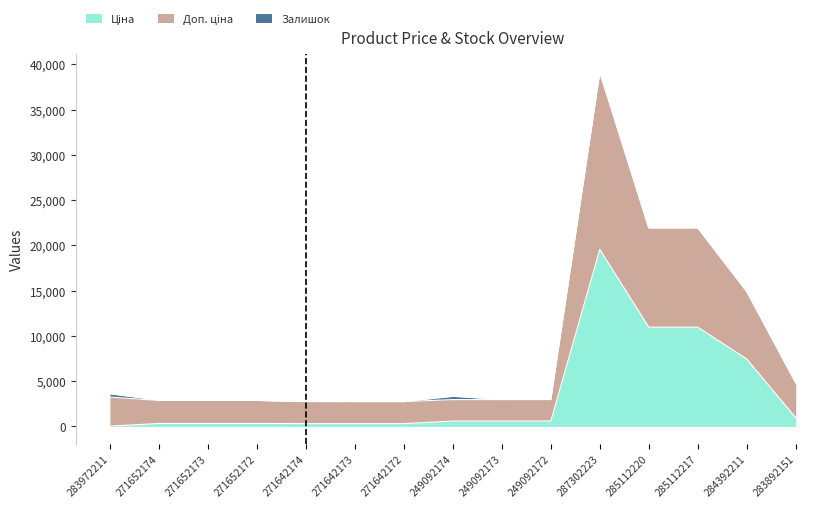

What is the value of the Доп. ціна point at the 3rd from the left?

2879.7